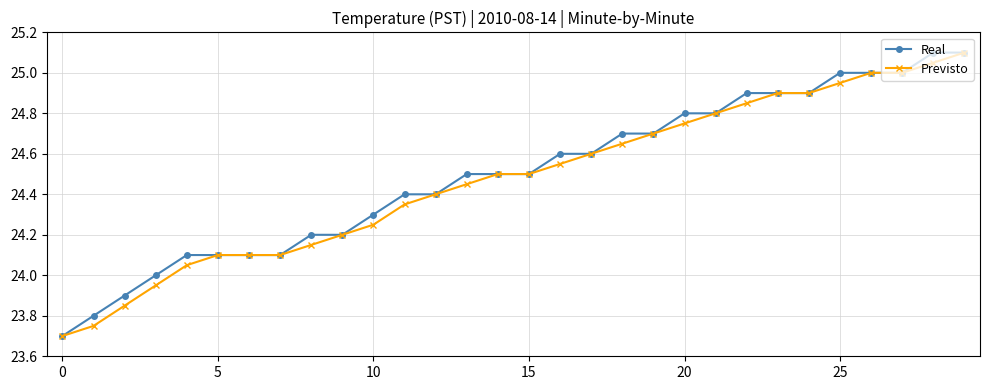

What is the minimum value shown in the chart?

23.7